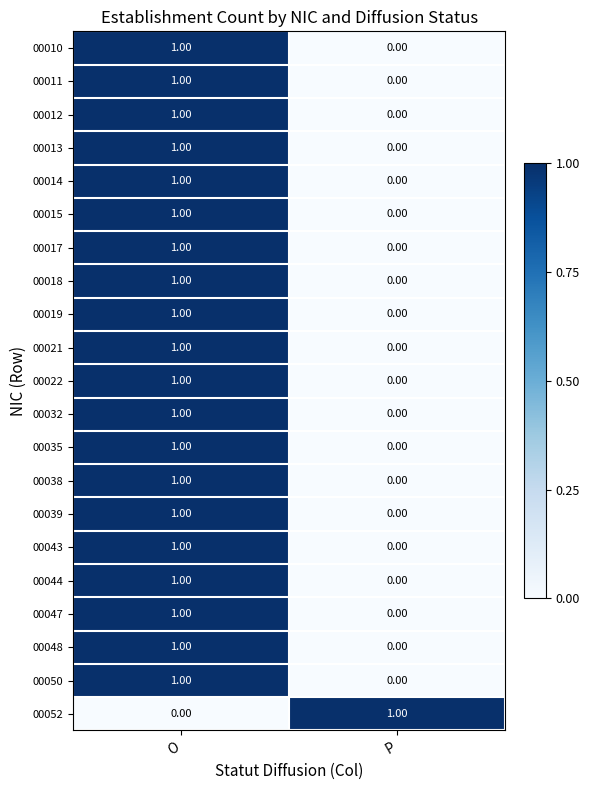

At which label is 00015 closest to 0?

P